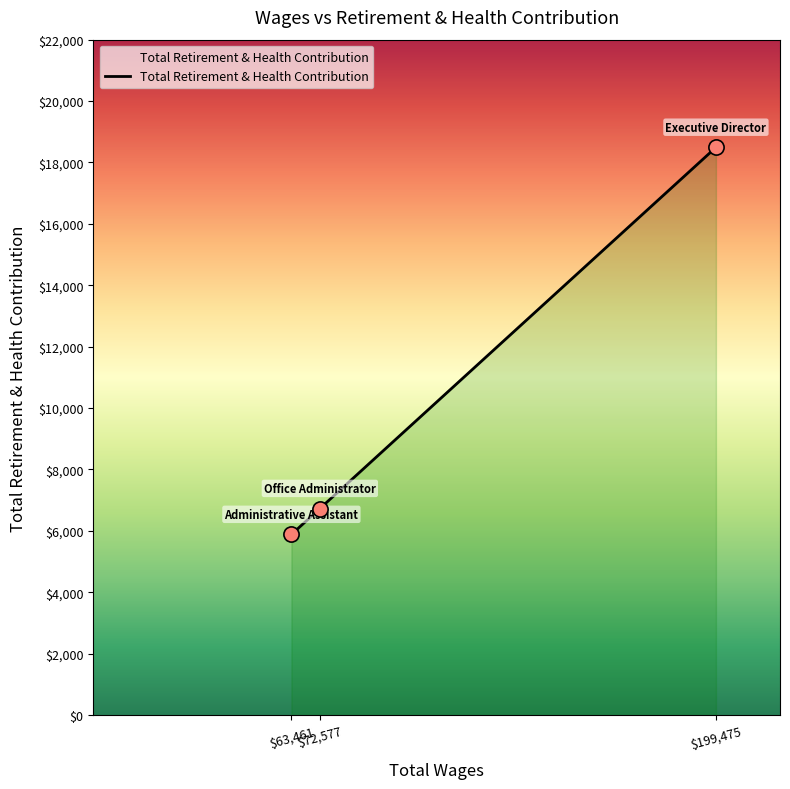

What is the maximum value shown in the chart?

18492